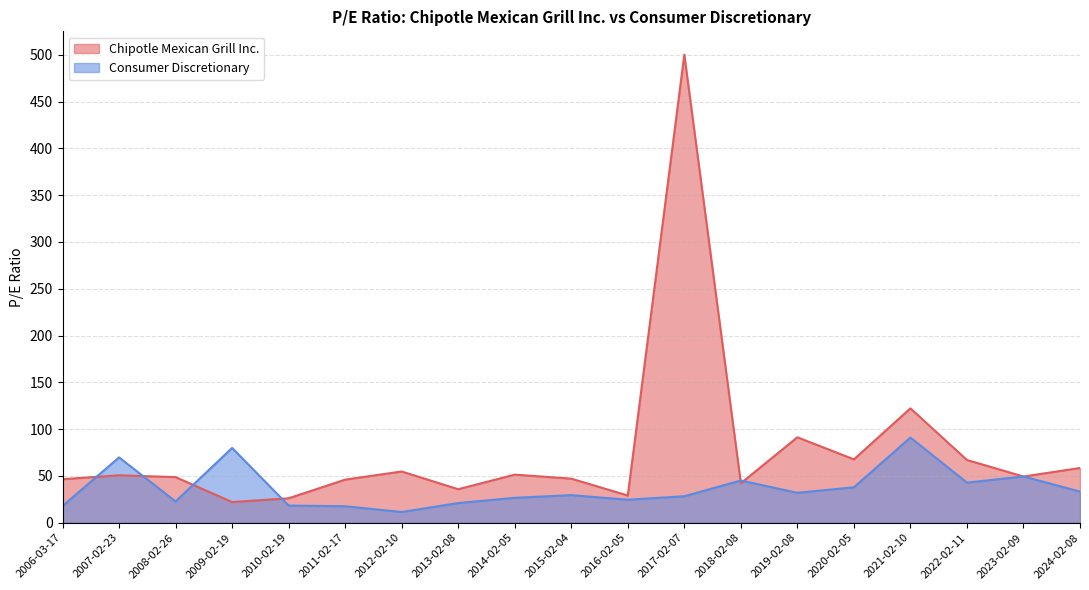

The value of Consumer Discretionary at 2007-02-23 is 69.8. True or false?

True